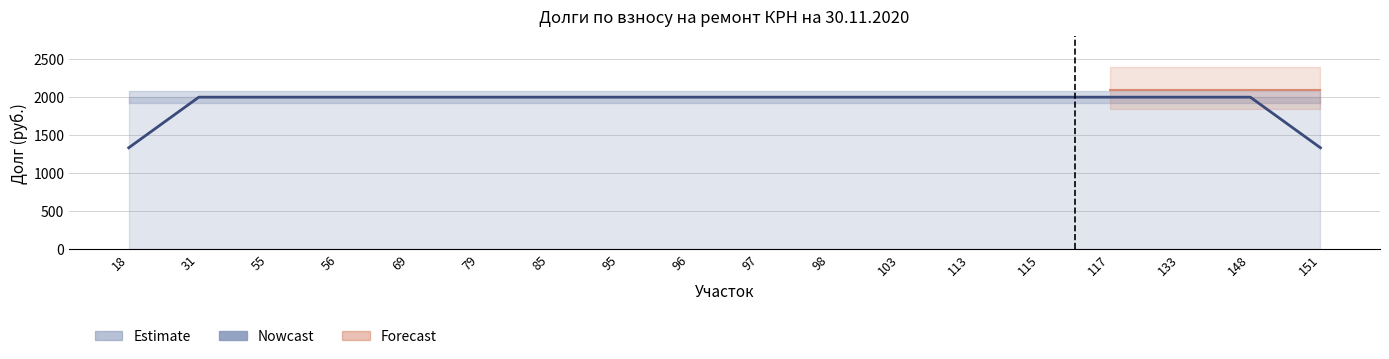

Reading left to right, list all the values displayed in this chart.

18=1333.3	31=2000.0	55=2000.0	56=2000.0	69=2000.0	79=2000.0	85=2000.0	95=2000.0	96=2000.0	97=2000.0	98=2000.0	103=2000.0	113=2000.0	115=2000.0	117=2000.0	133=2000.0	148=2000.0	151=1333.3